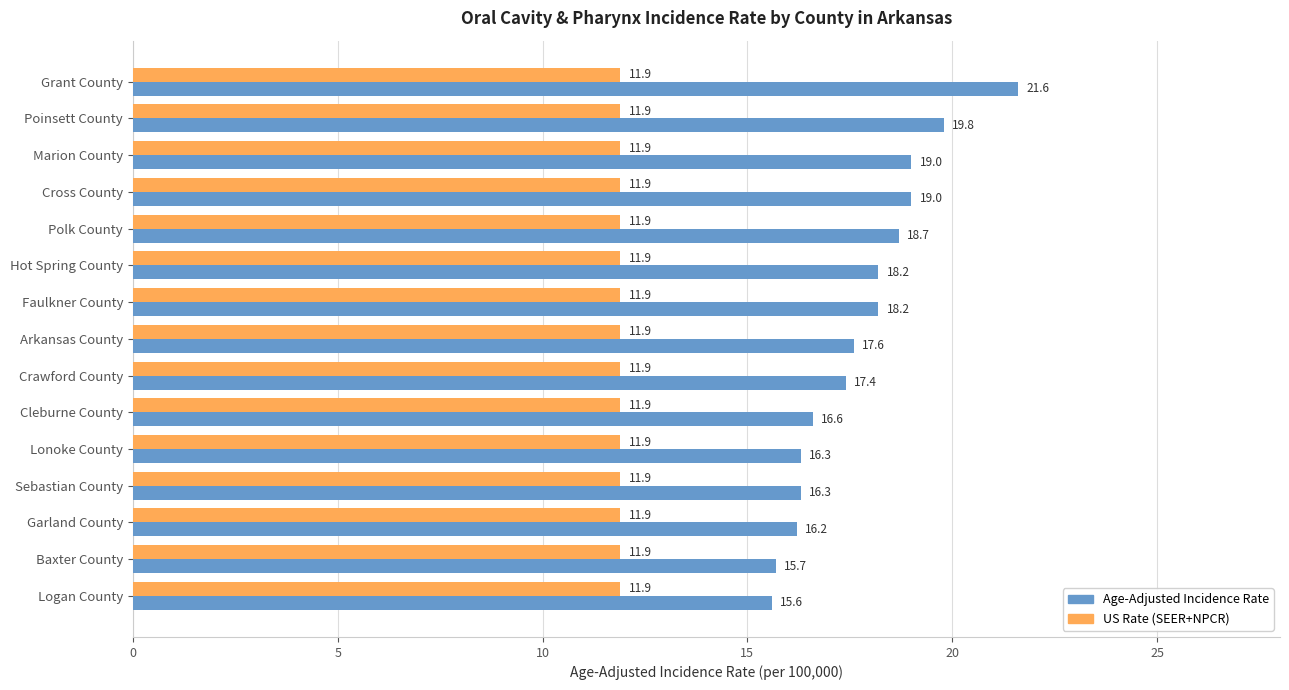

What is the difference between the highest and lowest values at Marion County?

7.1